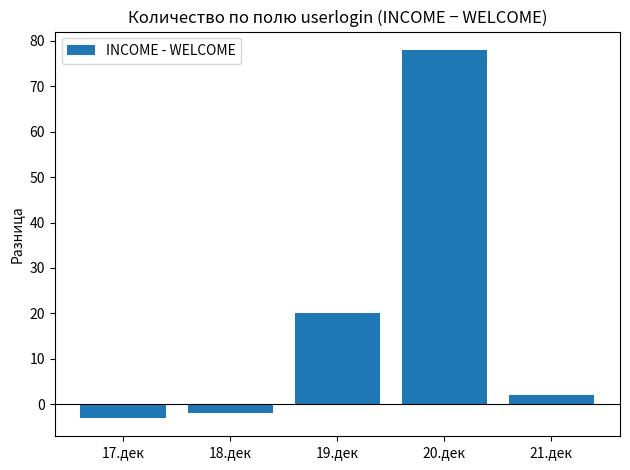

How many distinct data groups are displayed?

1